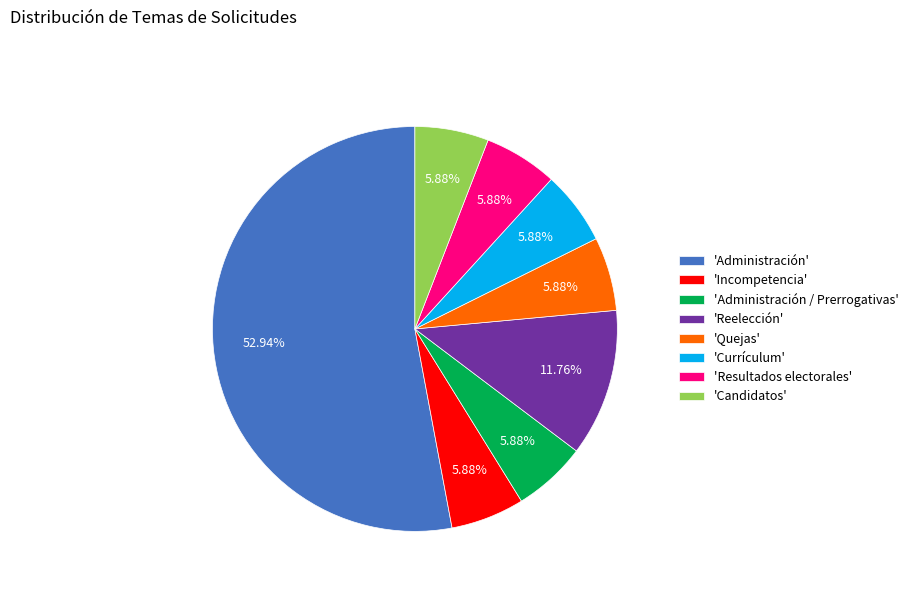

Which category has the biggest portion of the pie?

'Administración'